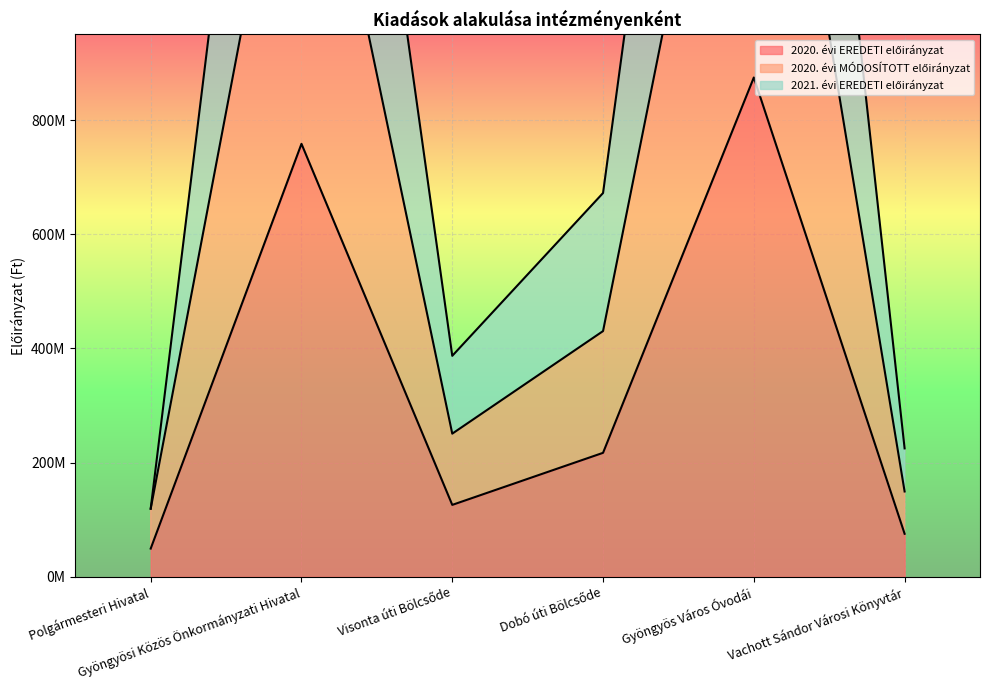

What is the value of the 2021. évi EREDETI előirányzat point at the 6th from the left?

224899002